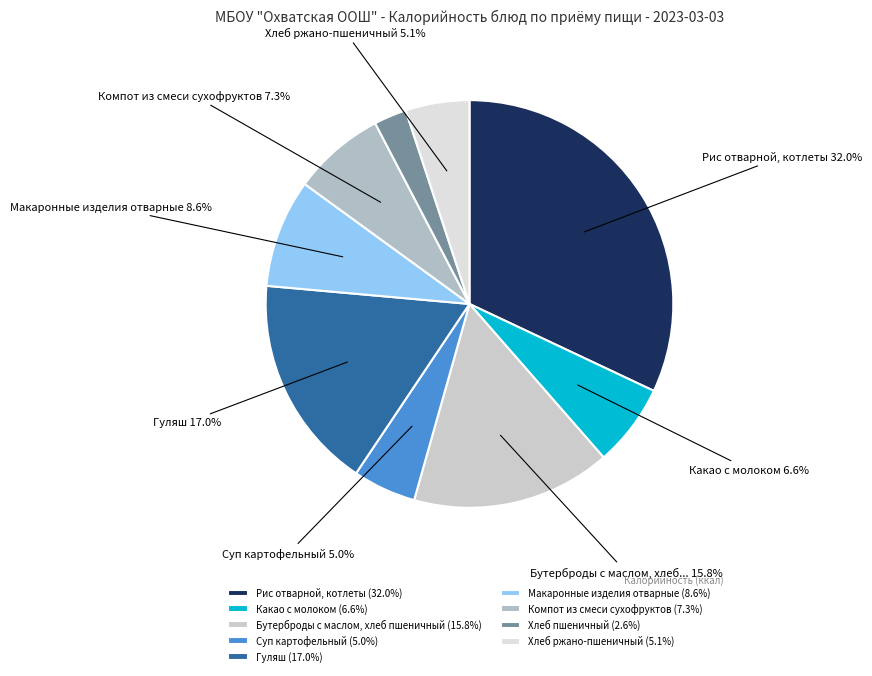

Count the number of slices in the pie.

9